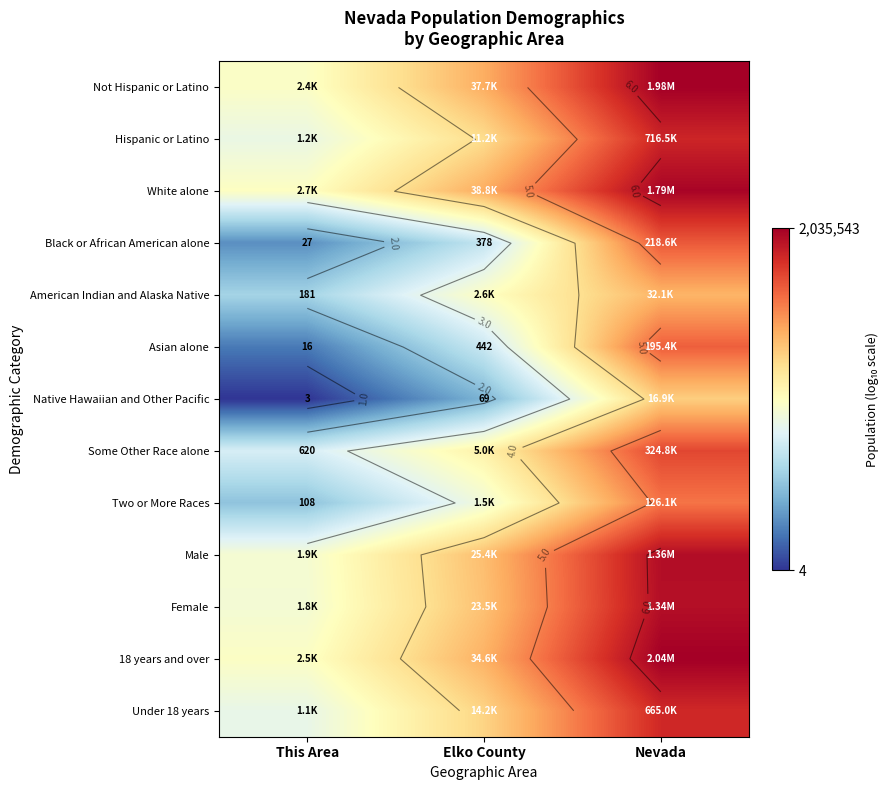

At which label does Some Other Race alone first exceed 3?

Elko County